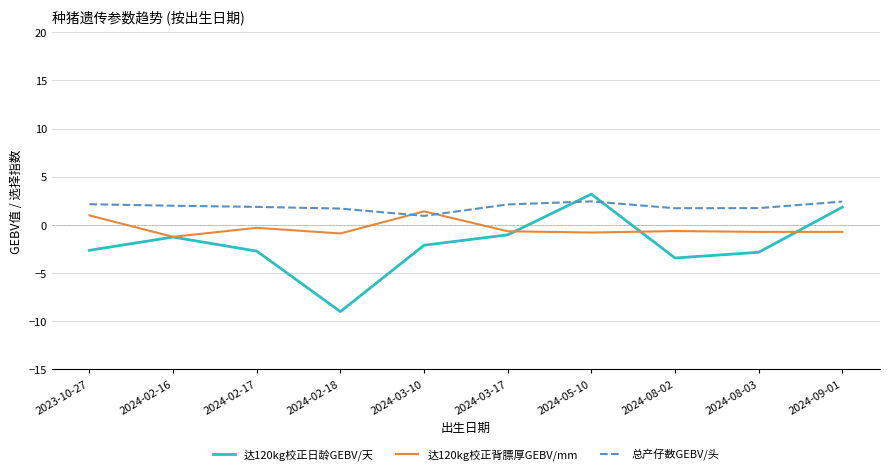

What is the sum of the 达120kg校正背膘厚GEBV/mm values at 2024-05-10 and 2024-03-17?

-1.4